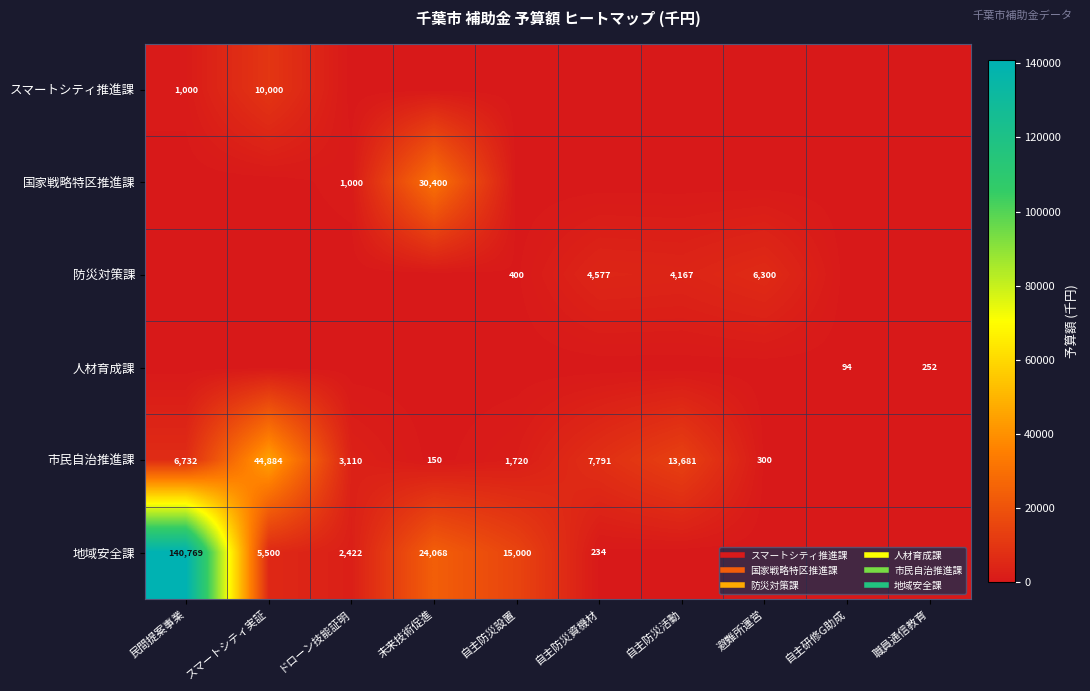

What is the difference between the maximum and second lowest values in the 防災対策課 series?

6300